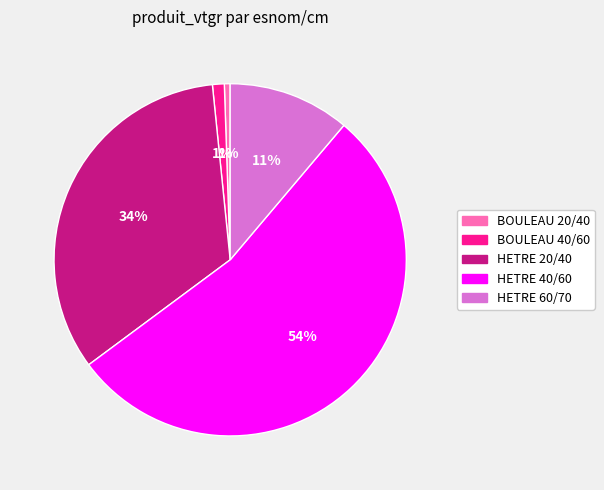

Does BOULEAU 20/40 represent more than half of the total?

No